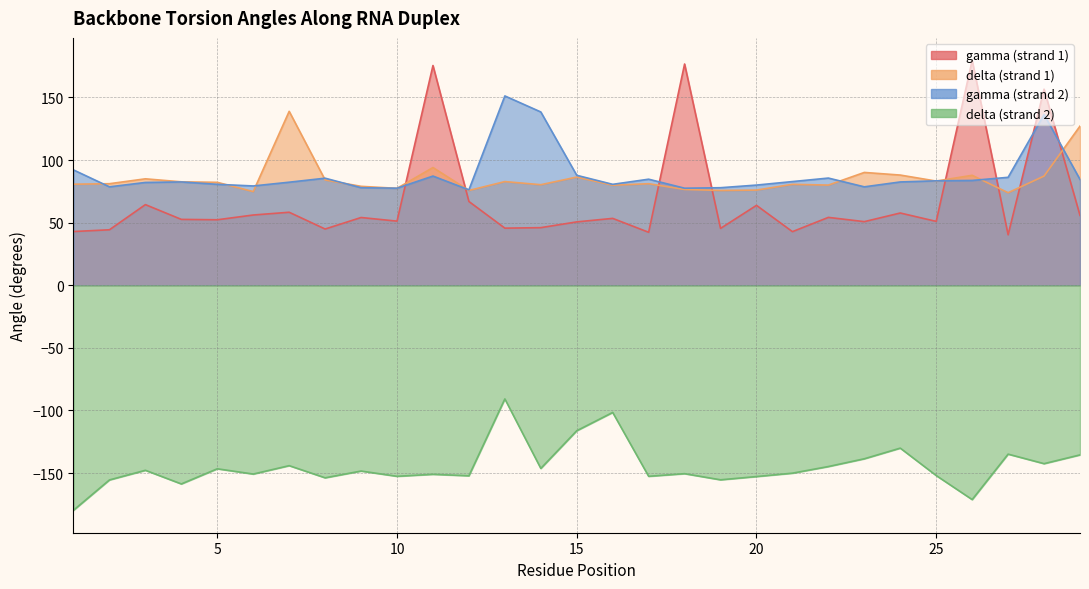

True or false: delta (strand 2) has more than 2 interior local peaks.

True